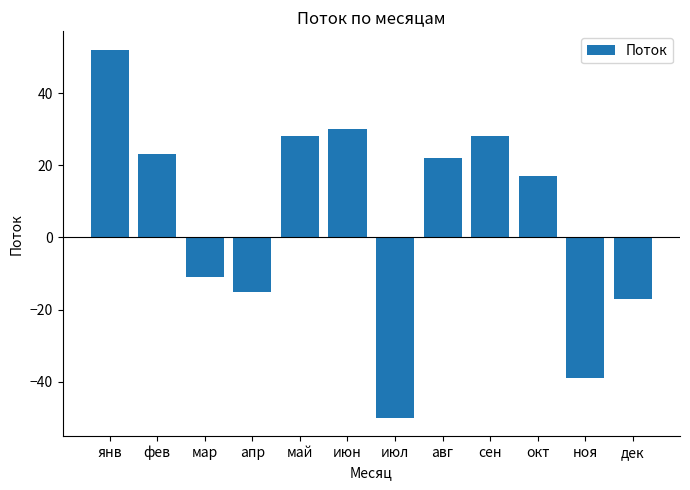

Reading left to right, transcribe all the data shown in this chart.

52	23	-11	-15	28	30	-50	22	28	17	-39	-17